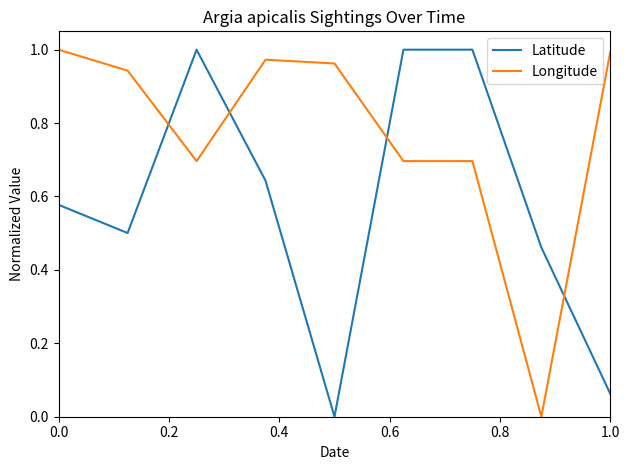

After their last crossing, which series has the higher values: Latitude or Longitude?

Longitude